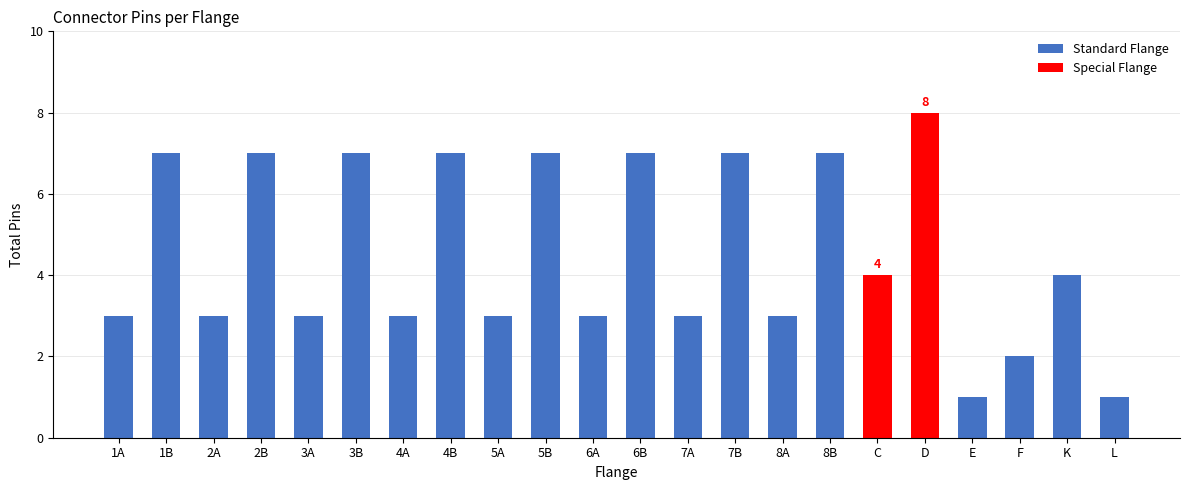

How many values are below 4?

11